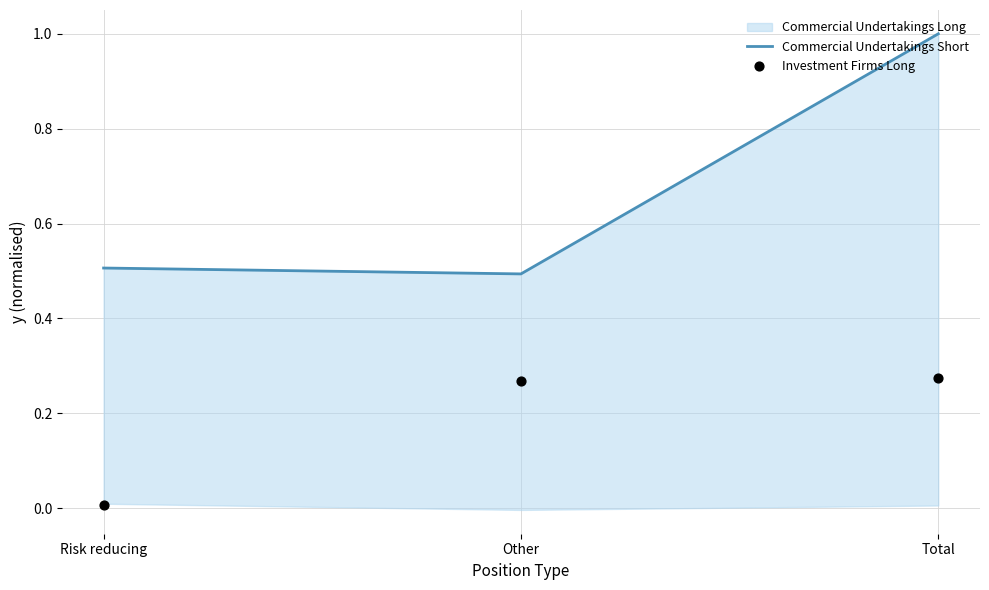

Which series has the largest total across all categories?

Commercial Undertakings Short